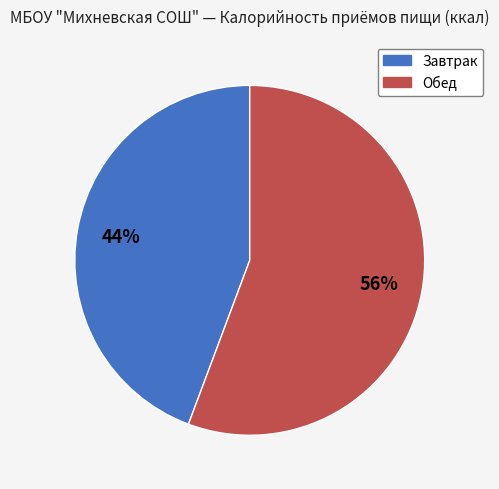

Count the number of slices in the pie.

2